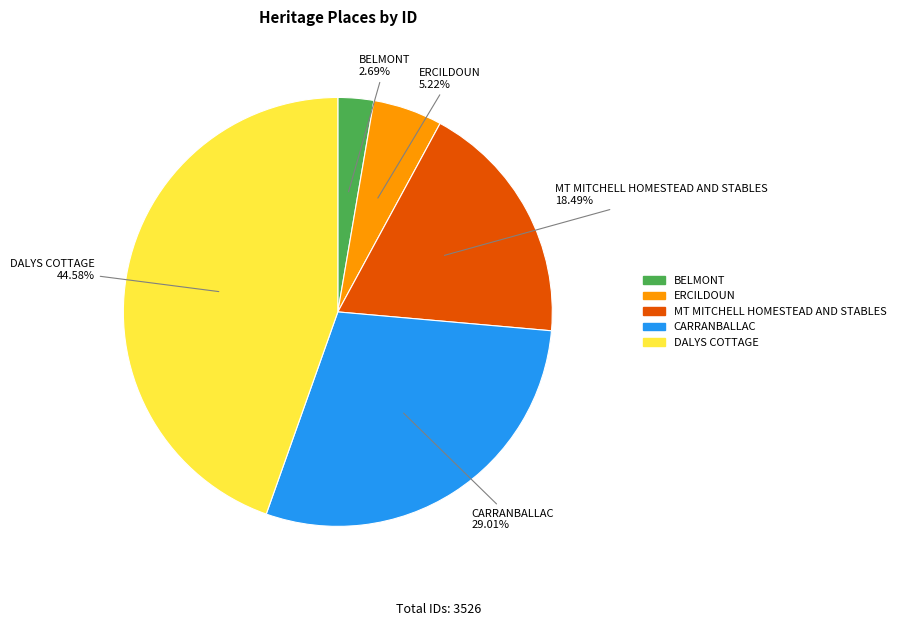

Combined, do DALYS COTTAGE and CARRANBALLAC account for over 50%?

Yes